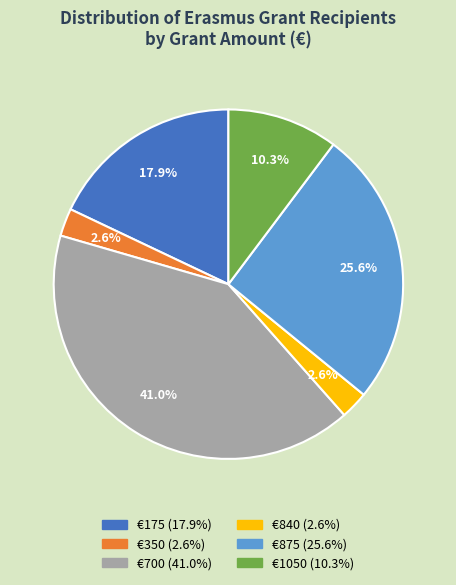

How much of the chart is everything except €175 (17.9%)?

82.1%